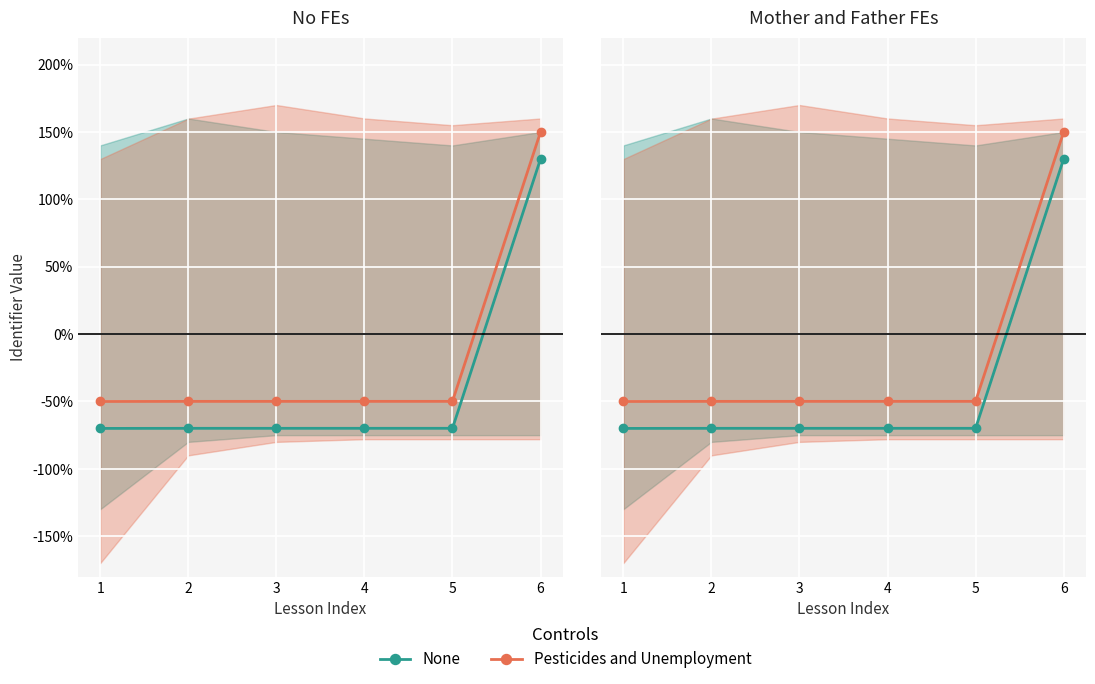

Rank the series by their average value, from lowest to highest.

None, Identifier (series 2)